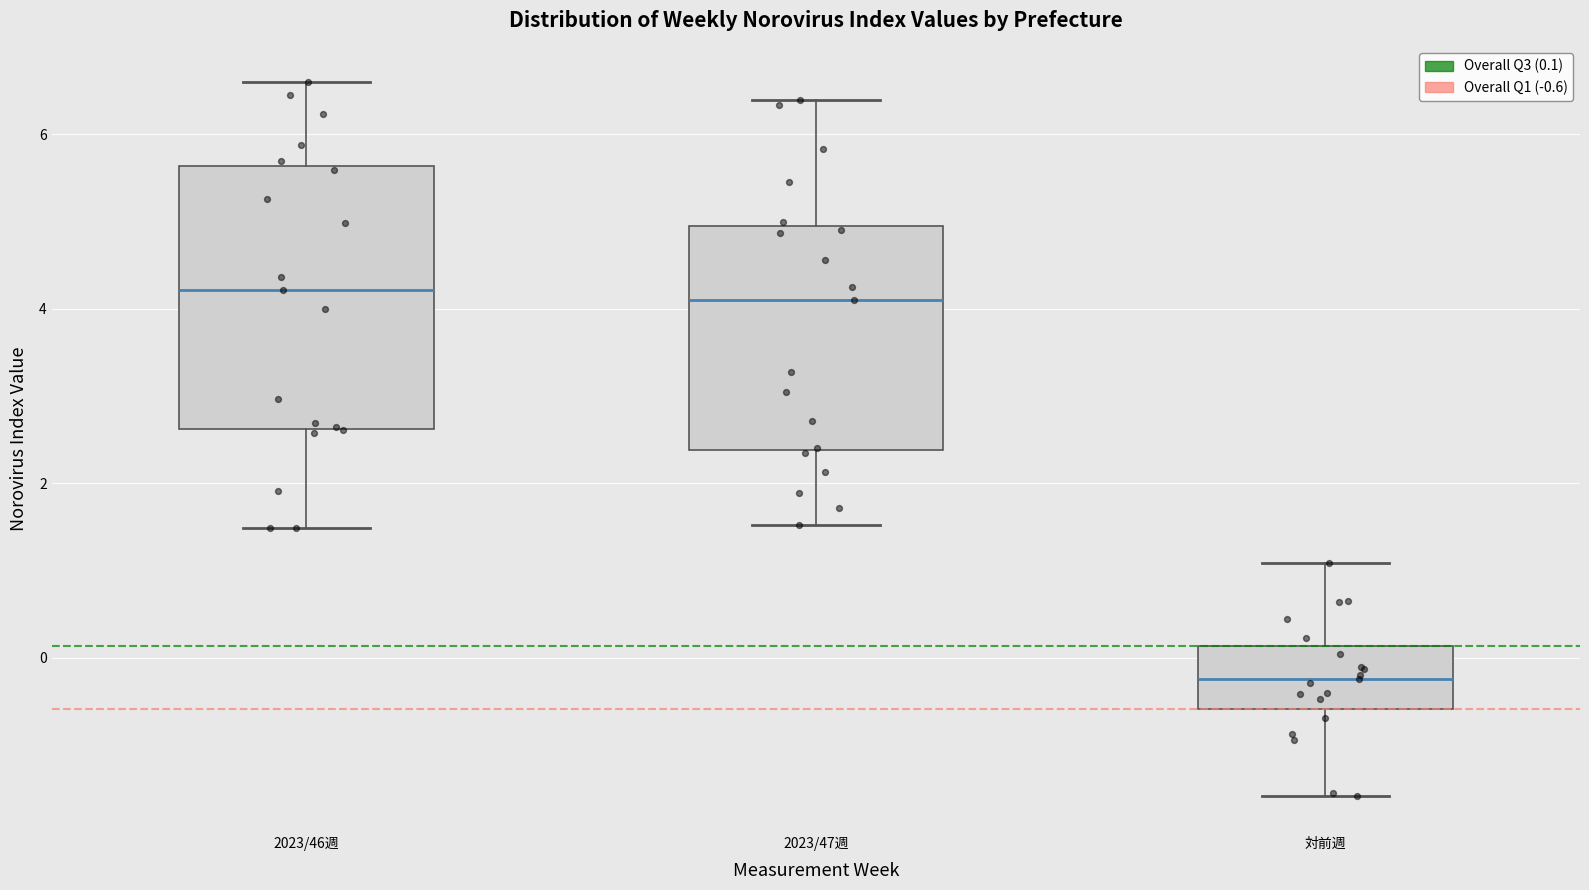

Reading left to right, transcribe this box plot: for each box, give where its median line is, the range the box spans, and where its two whiskers end, as read against the y-axis. The values are not printed on the chart, so give them approximately, as read against the axis.

2023/46週: median 4.2, box 2.6 to 5.6, whiskers 1.4 to 6.6
2023/47週: median 4.2, box 2.4 to 5.0, whiskers 1.6 to 6.4
対前週: median -0.2, box -0.6 to 0.2, whiskers -1.6 to 1.0